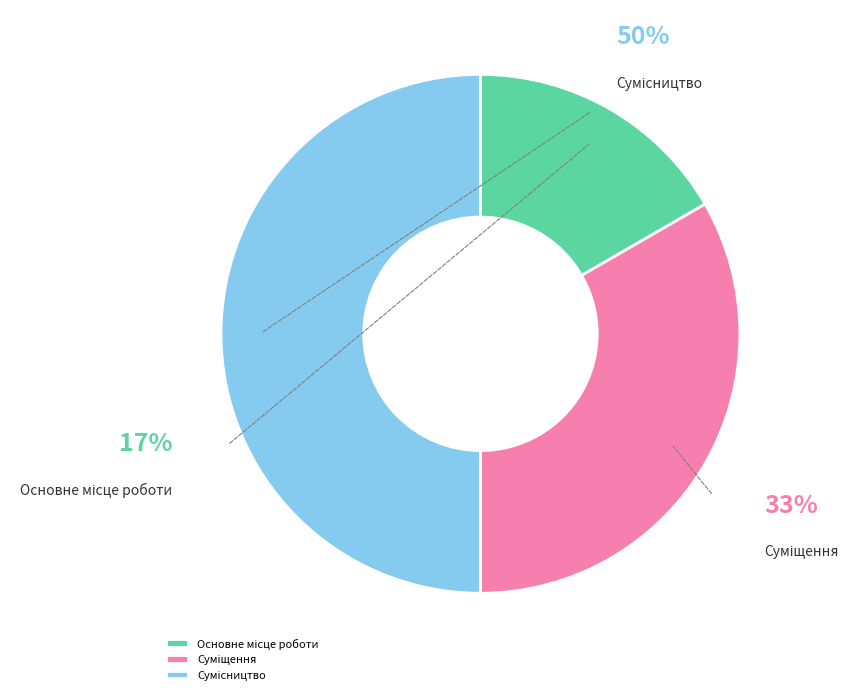

The Сумісництво slice represents 55% of the pie. True or false?

False